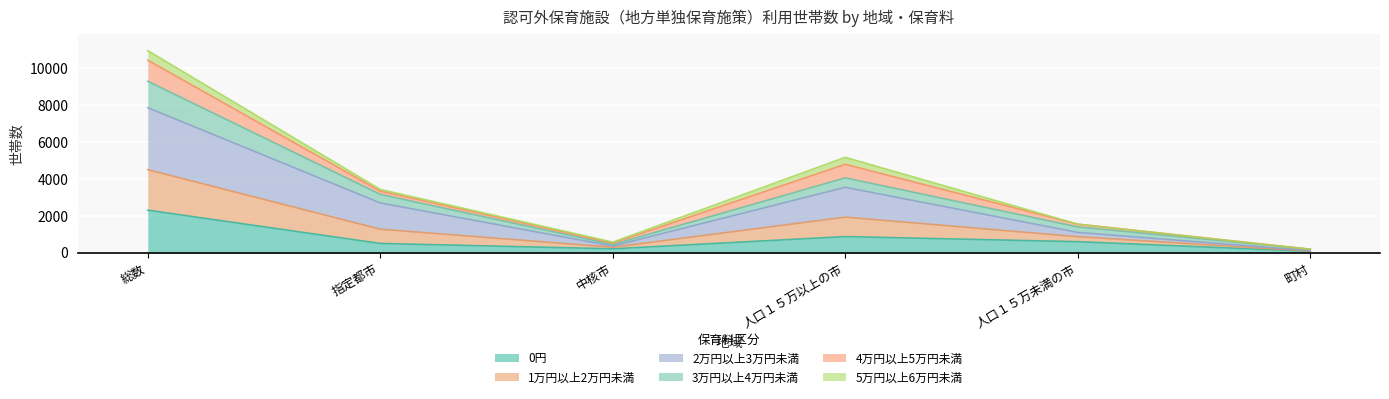

Which has a higher value, 人口１５万未満の市 or 人口１５万以上の市?

人口１５万以上の市